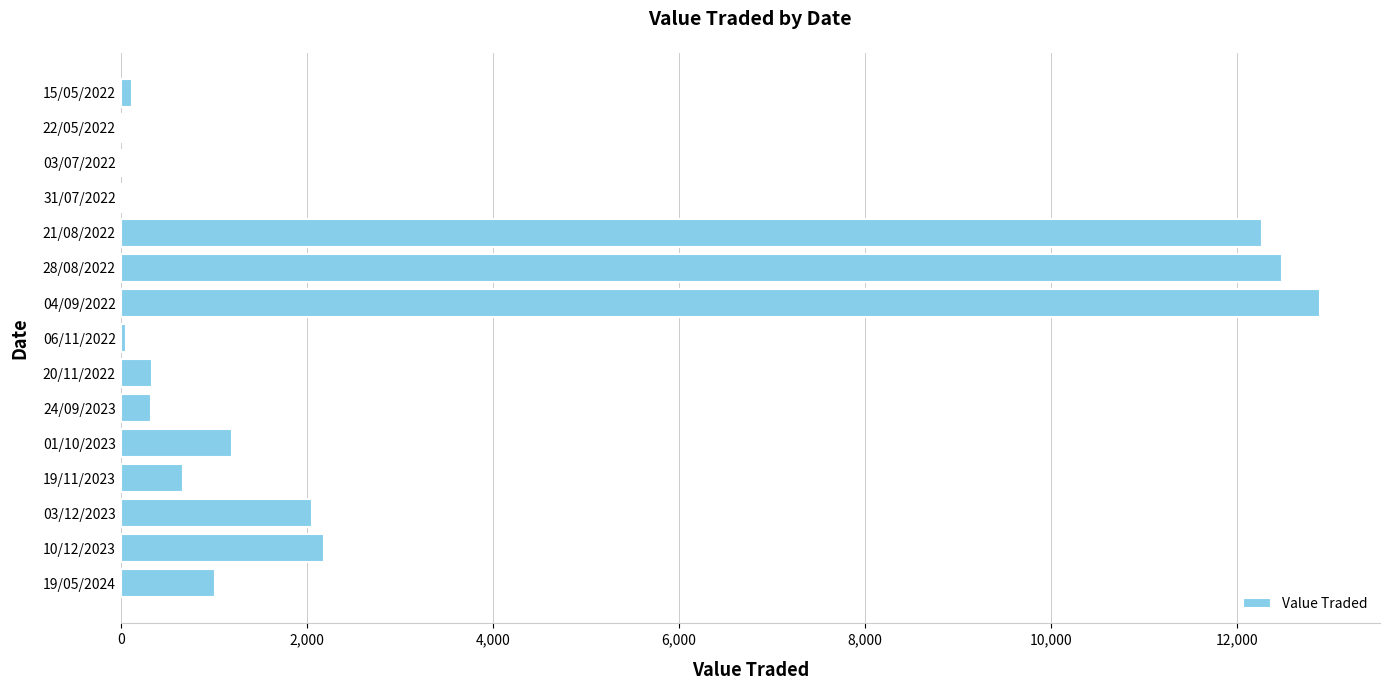

True or false: the data shows 1011 at 19/05/2024.

True